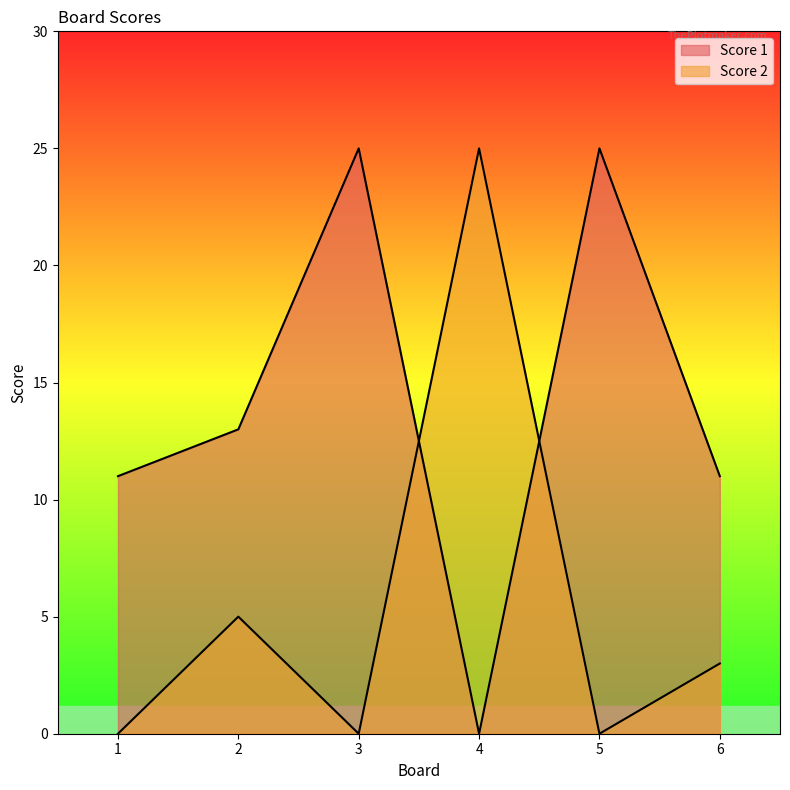

What are all the series names shown in the legend?

Score 1, Score 2